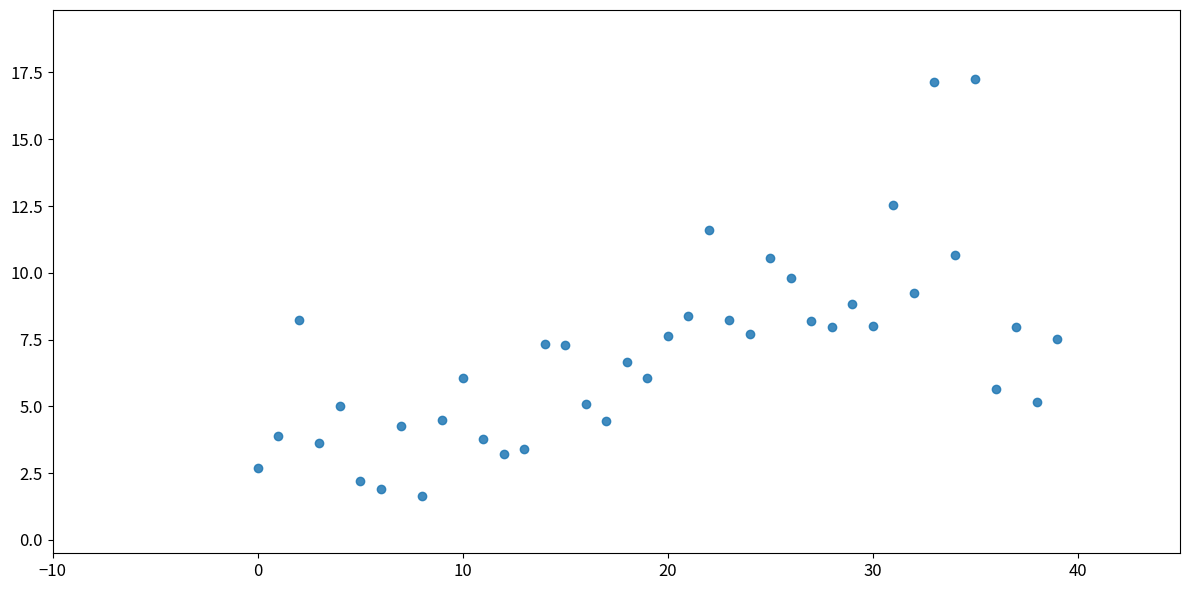

What is the range of Y values (max minus min)?

15.6